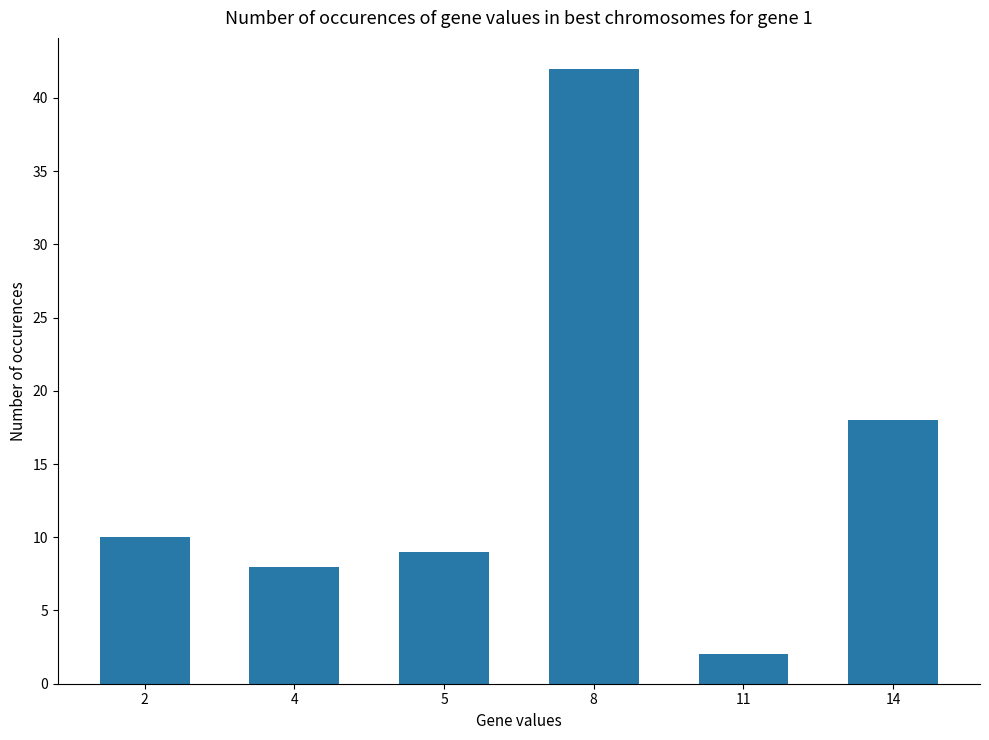

What is the change in value from 2 to 5?

-1